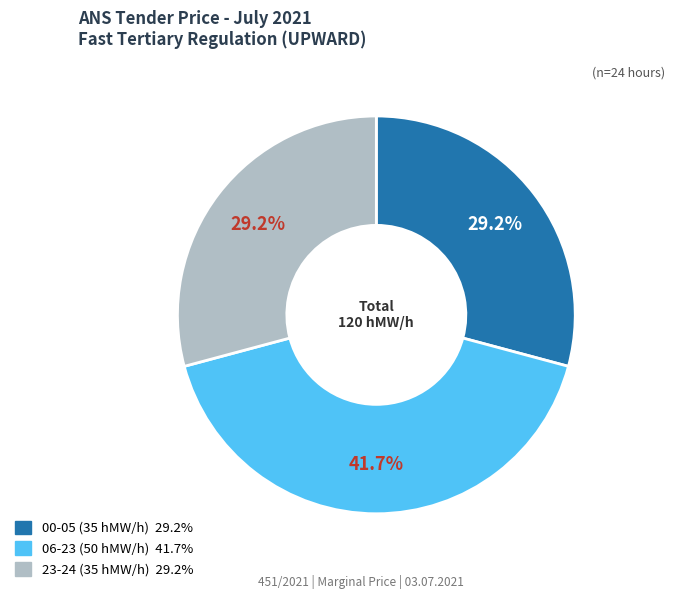

Is there a majority slice in this chart?

No